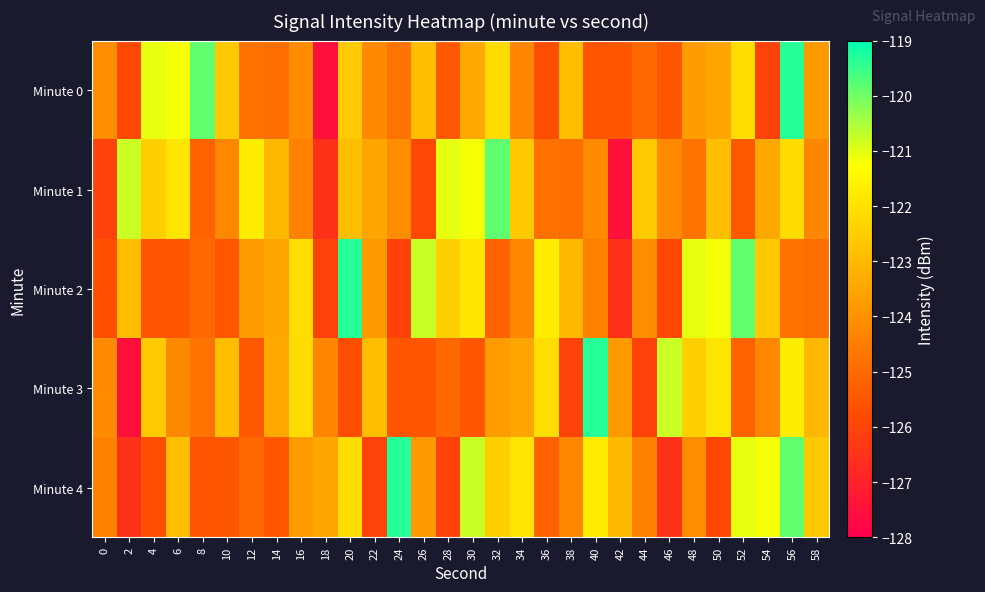

At 8, list the series in order from largest to smallest.

Minute 0, Minute 3, Minute 2, Minute 1, Minute 4